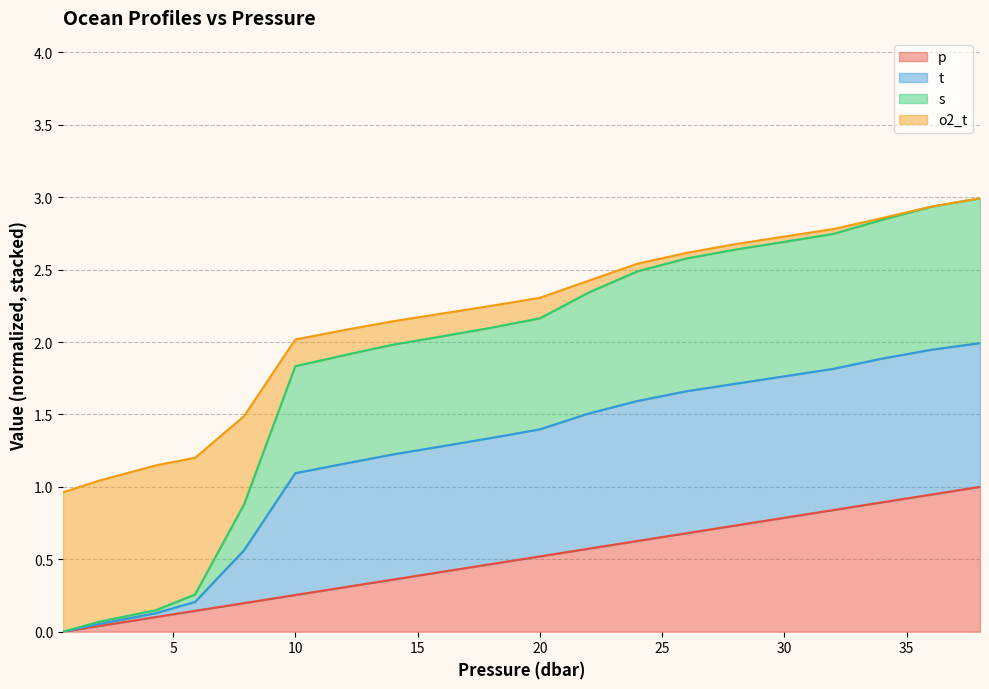

Rank the categories by p value from highest to lowest.

38.0, 36.0, 34.0, 32.0, 30.0, 28.0, 26.0, 24.0, 22.0, 20.0, 18.0, 16.0, 14.0, 12.0, 10.0, 7.9, 5.9, 4.3, 2.0, 0.5